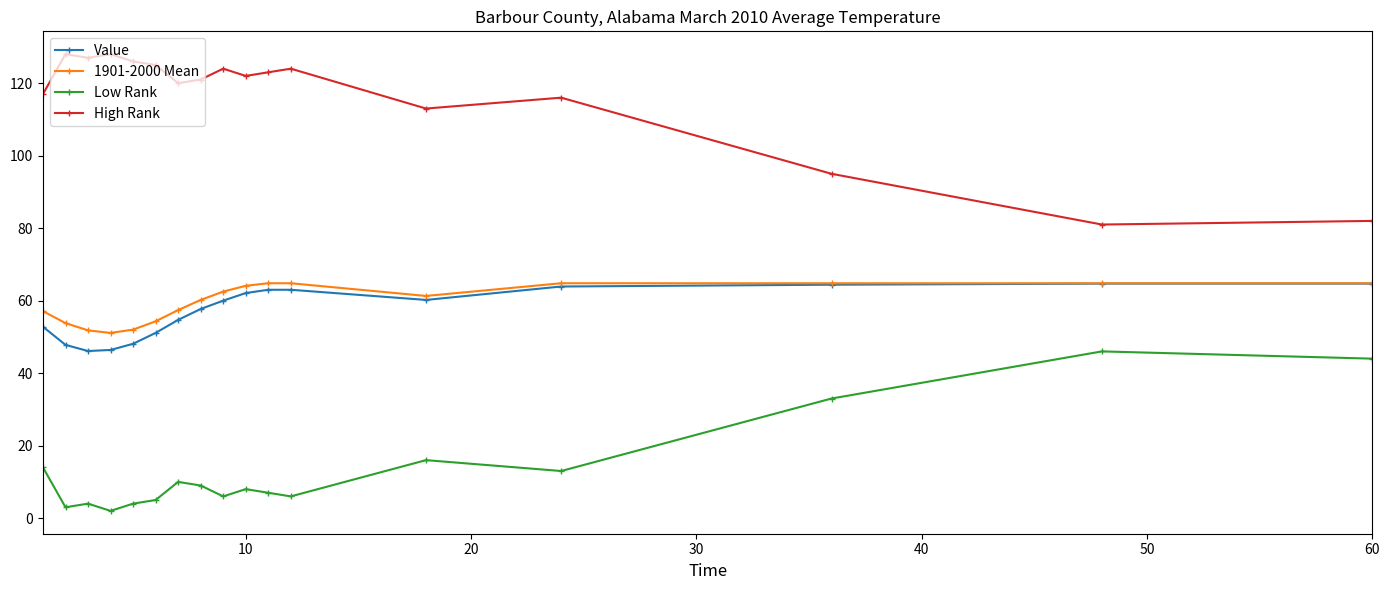

What is the value of the High Rank point at the 17th from the left?

82.0